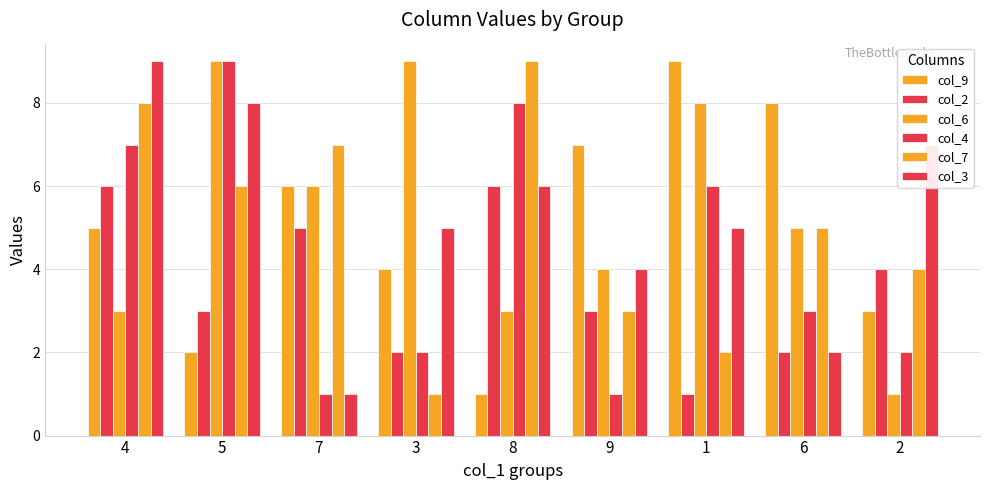

Is it true that col_7 equals 7 at 7?

True